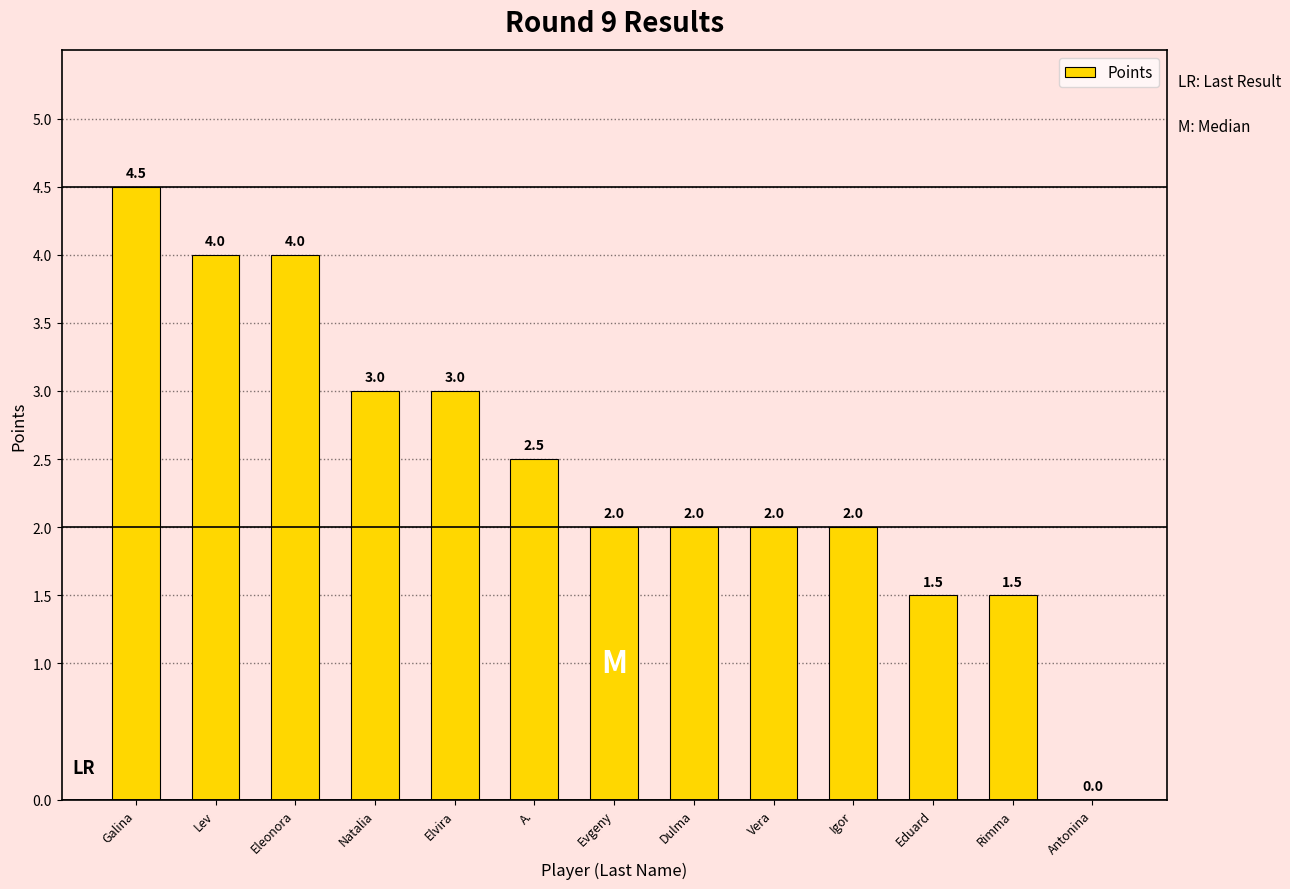

At which category does the chart reach its peak across all series?

Galina